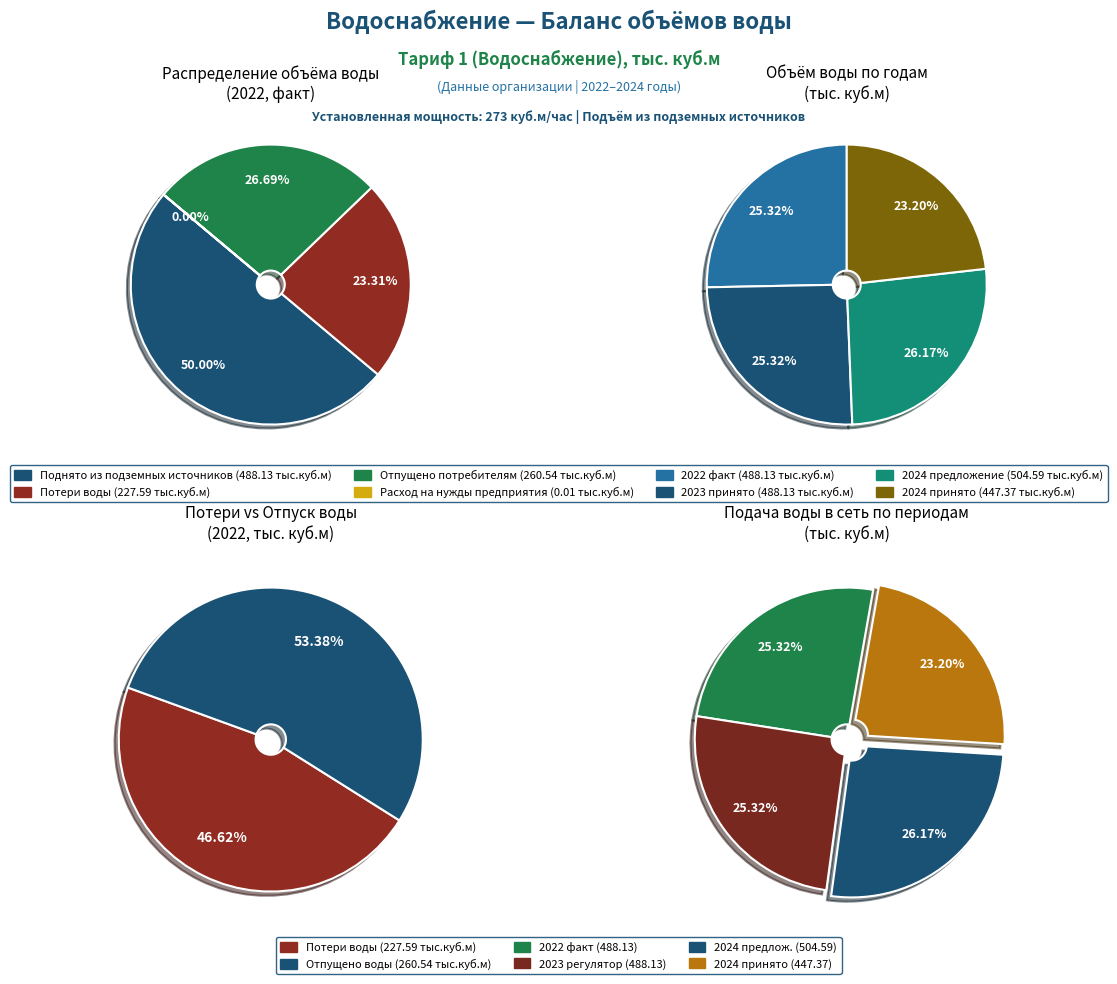

Does Расход воды на нужды предприятия (2022 факт) account for over 50% of the chart?

No